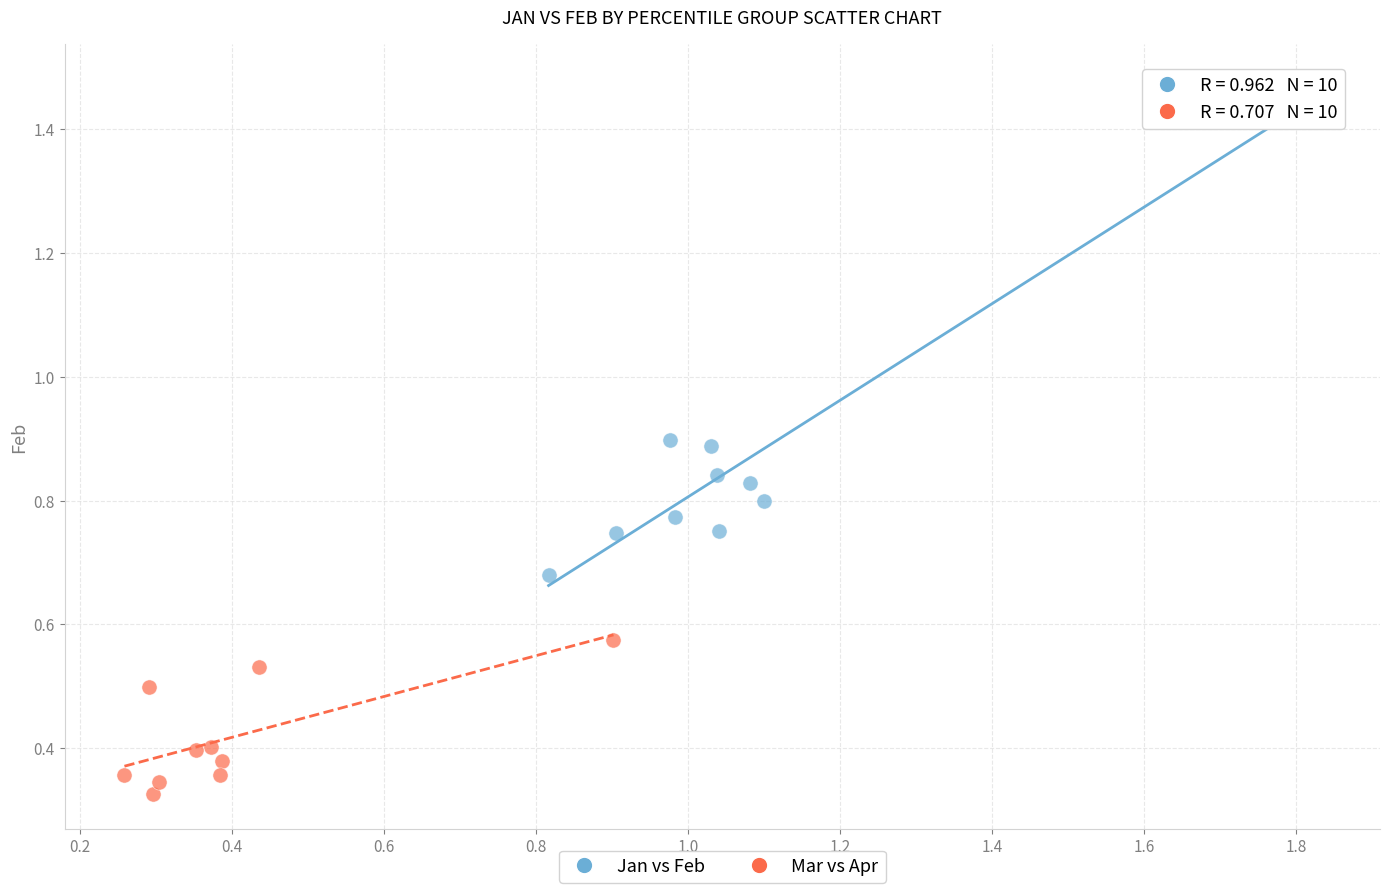

Which series reaches the minimum Y coordinate?

Mar vs Apr